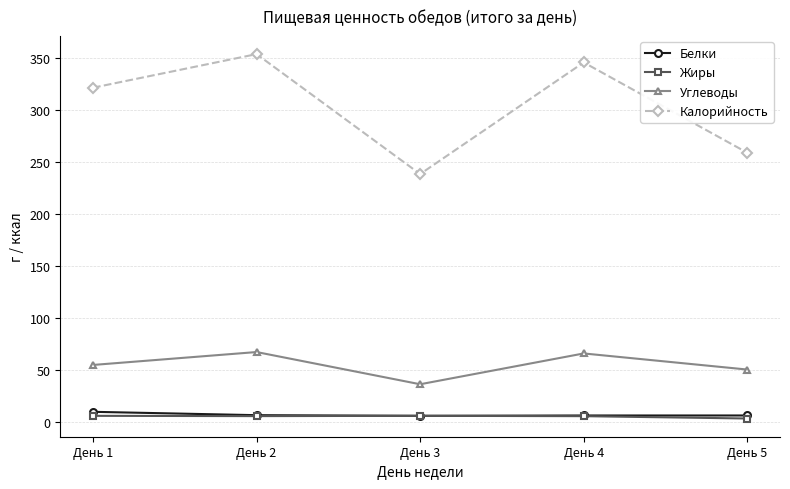

At which category does Калорийность reach its first local valley?

День 3